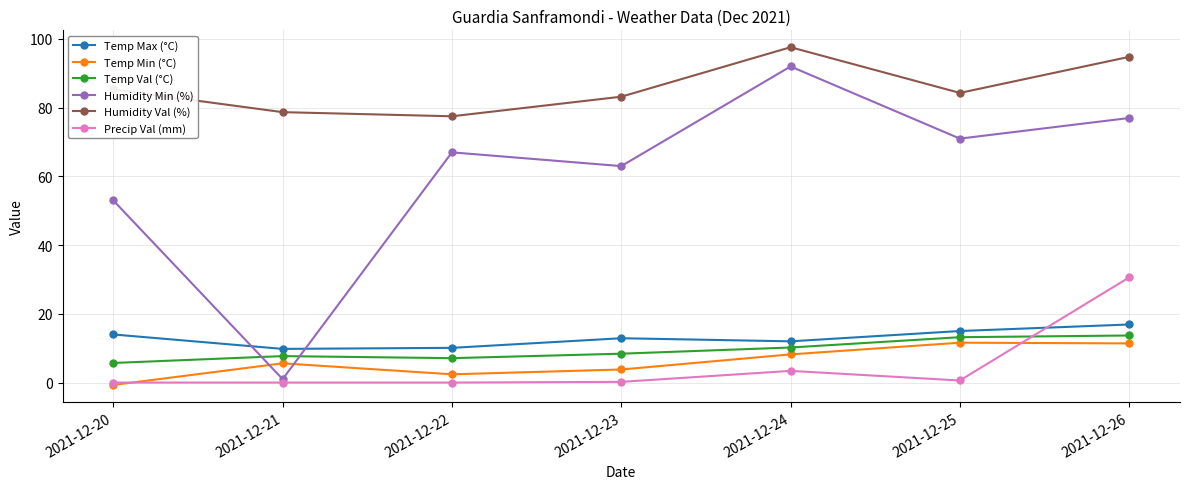

At which label is Humidity Val (%) closest to 87?

2021-12-20